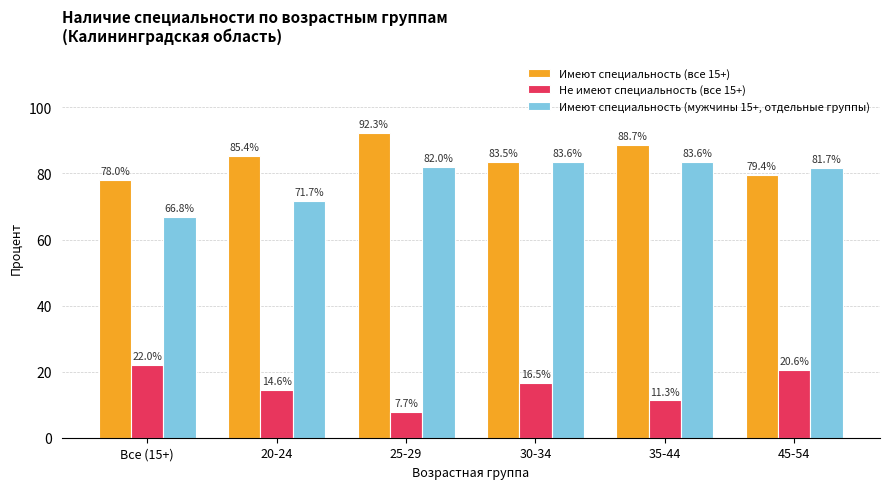

At which label is Не имеют специальность (все 15+) closest to 14?

20-24